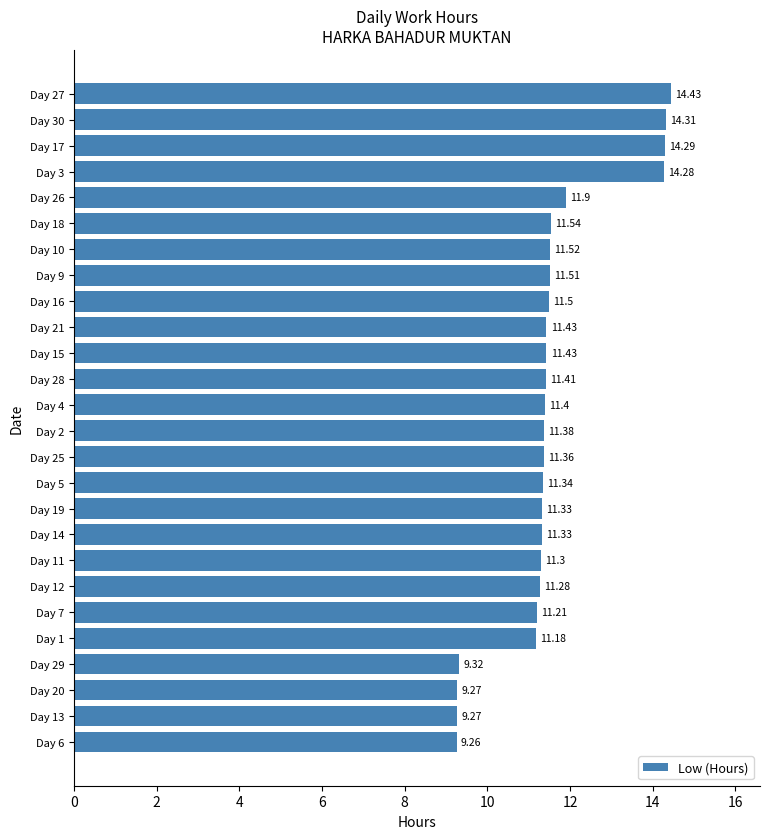

Which category has the lowest value across all series?

Day 6